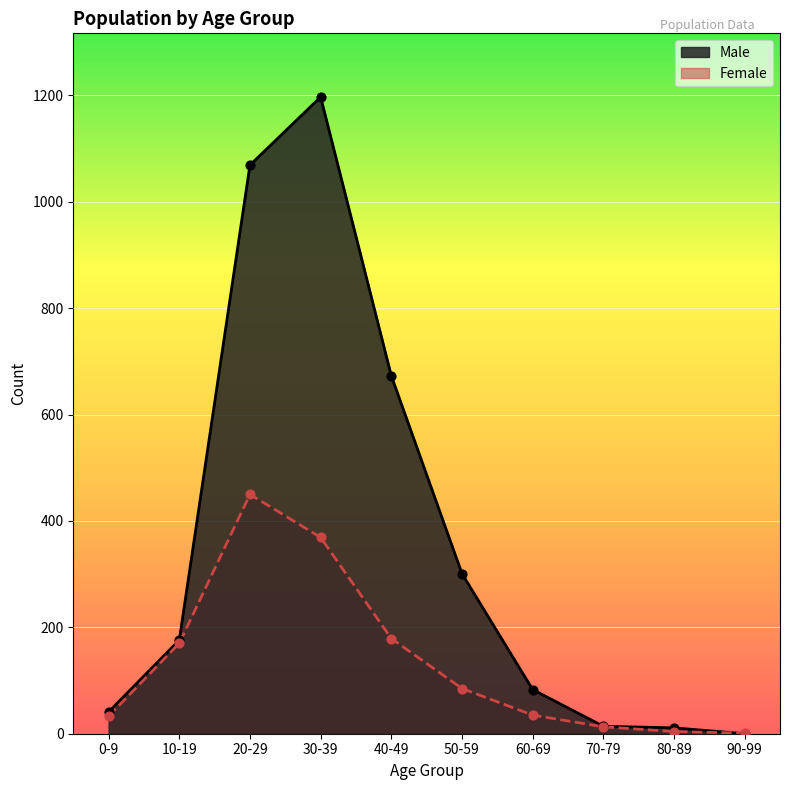

Is the value of Female at 50-59 greater than the value of Male at 30-39?

No